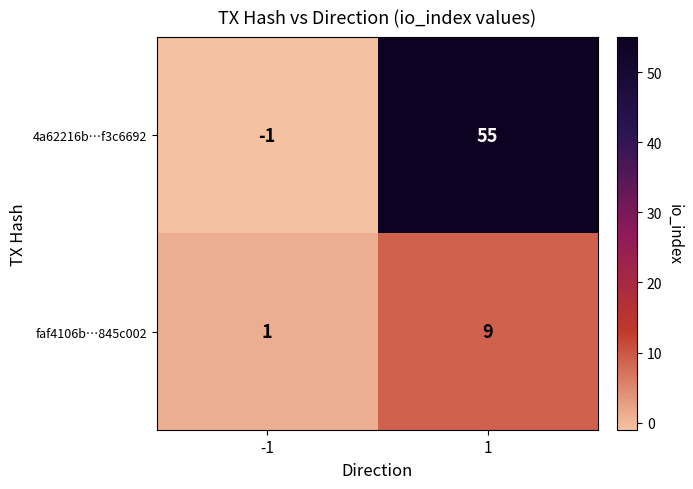

What is the sum of all faf4106b…845c002 values?

10